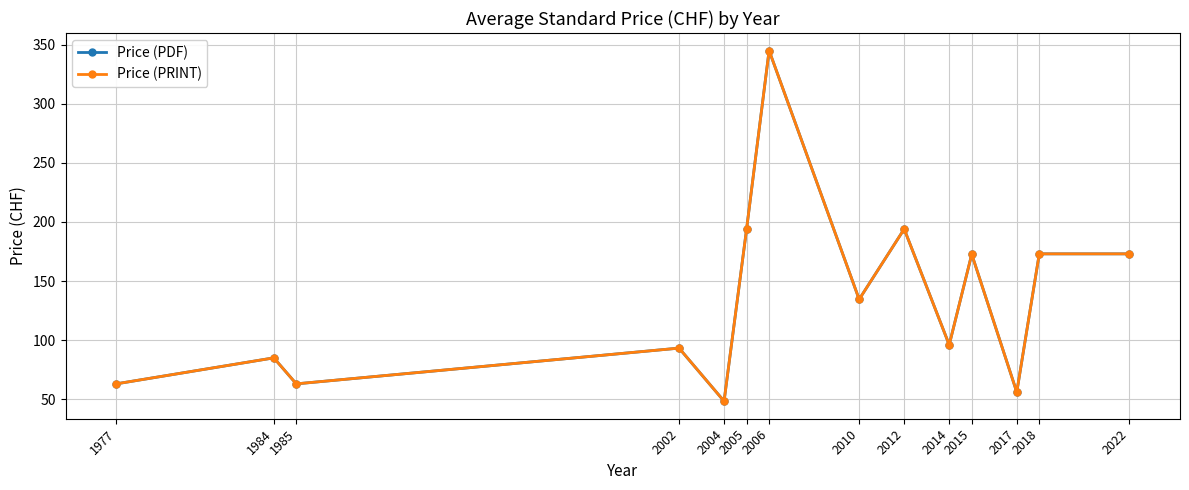

True or false: Price (PRINT) and Price (PDF) intersect in this chart.

False